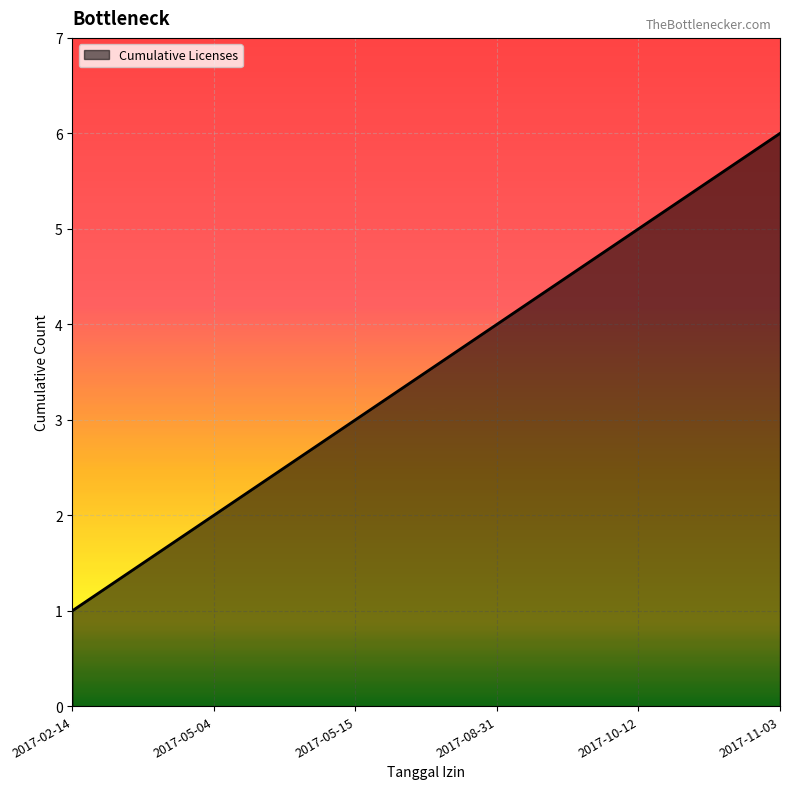

At which label is the value closest to 3?

2017-05-15